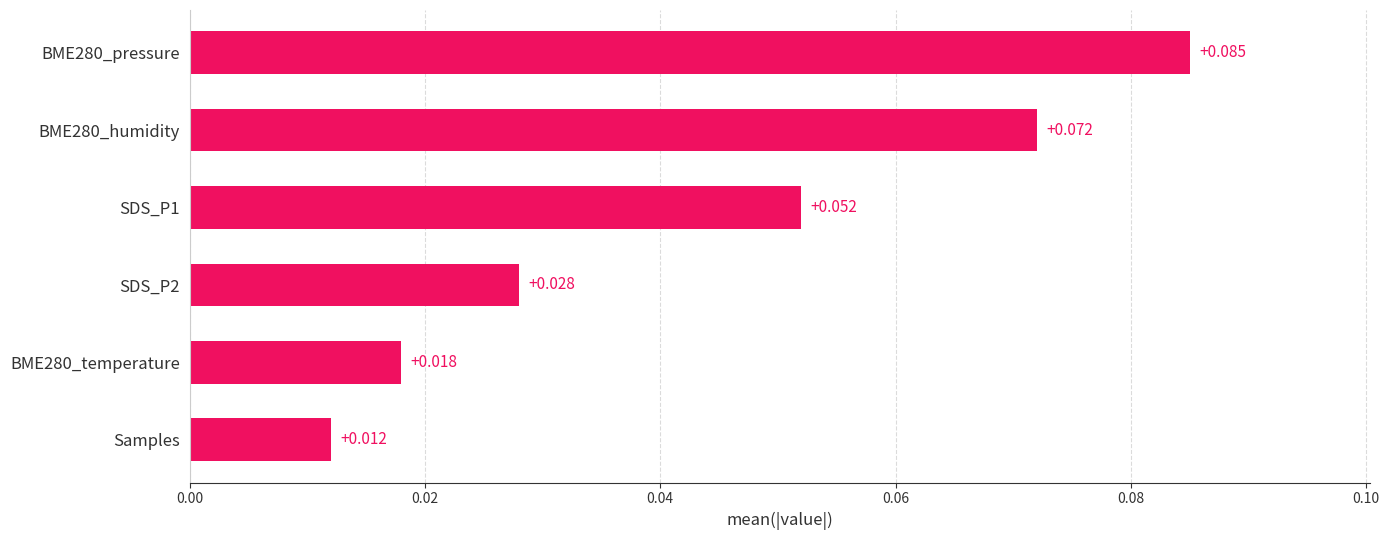

Rank the categories by value from highest to lowest.

BME280_pressure, BME280_humidity, SDS_P1, SDS_P2, BME280_temperature, Samples